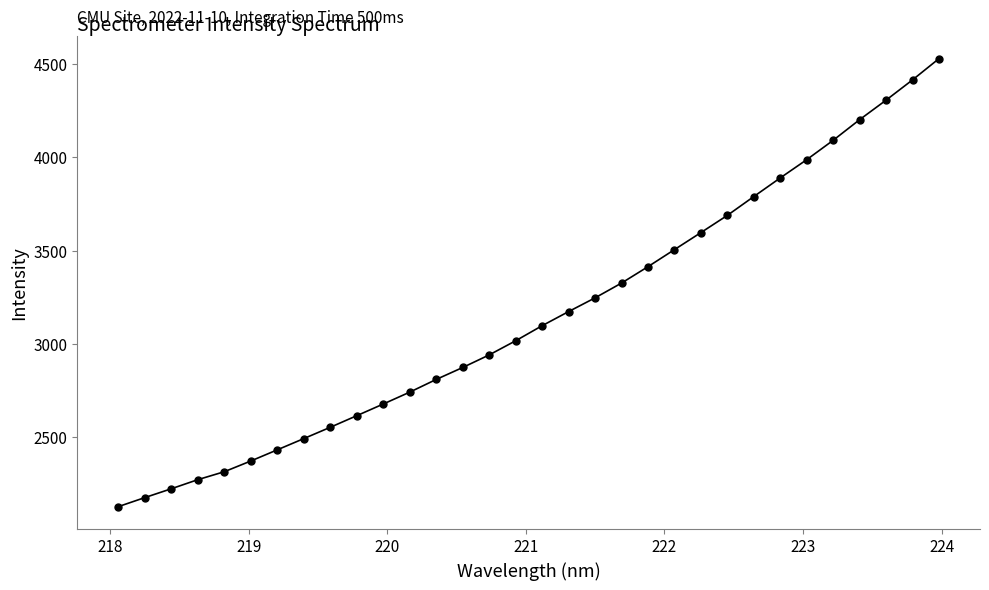

How many series are shown in this chart?

1